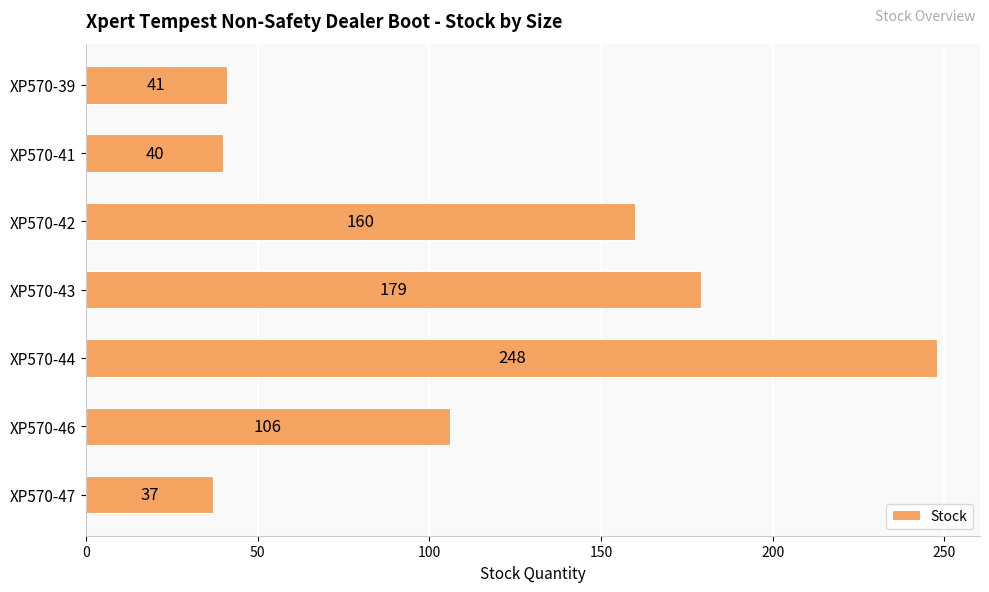

Between XP570-46 and XP570-42, which is larger?

XP570-42